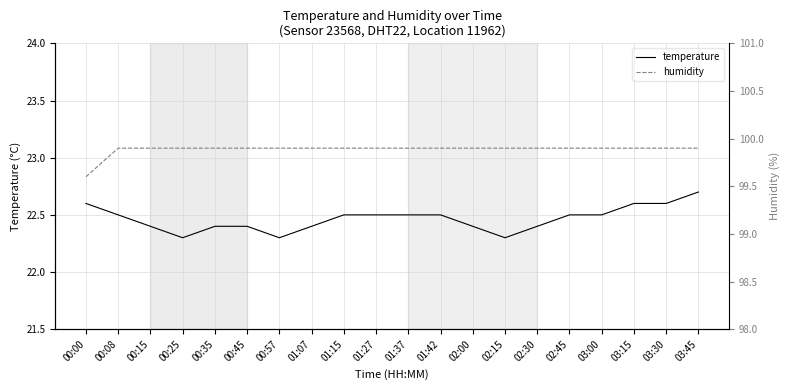

In temperature, how many points are lower than both neighbors (excluding endpoints)?

3